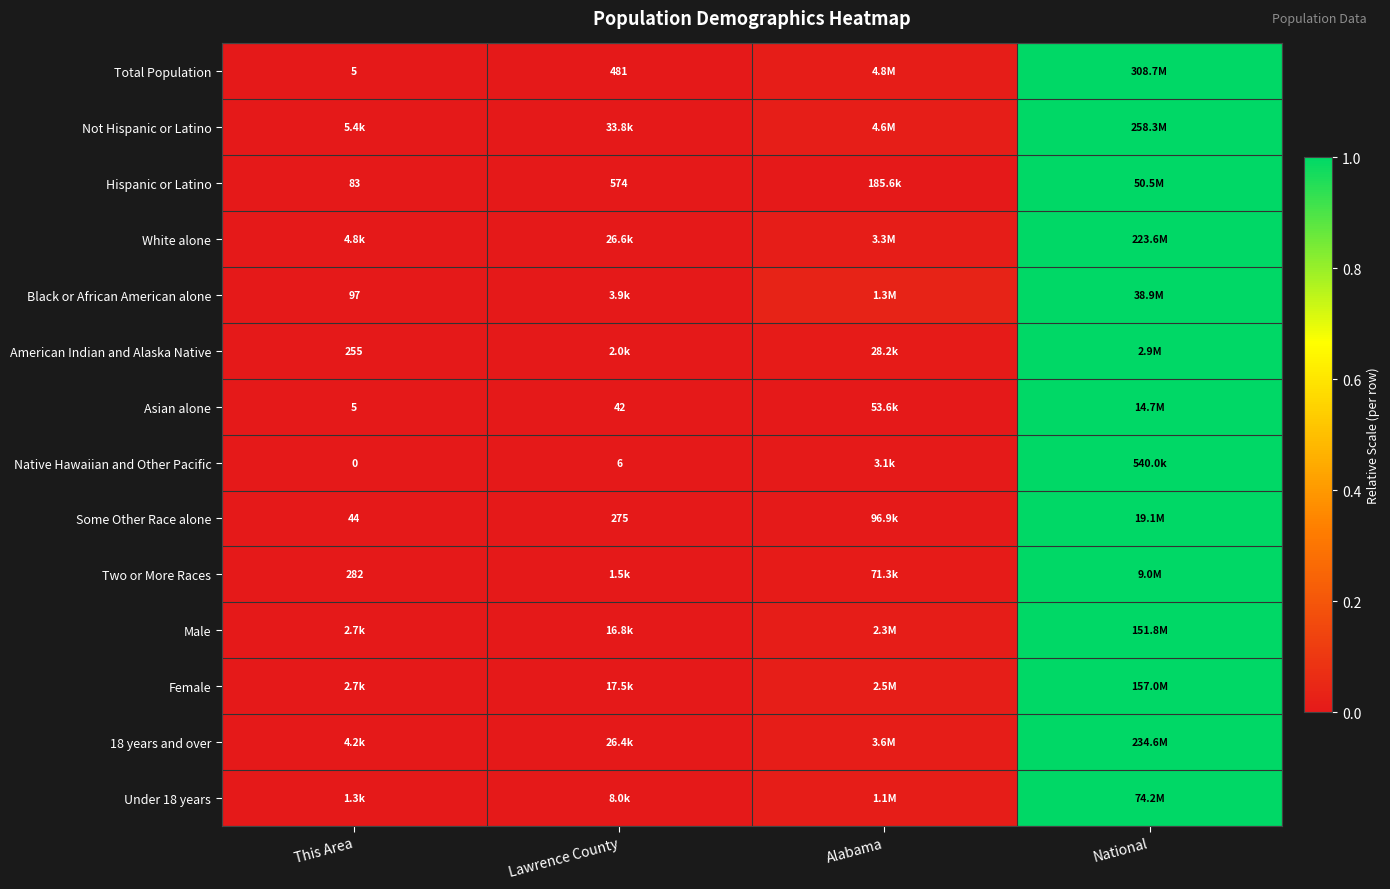

Between National and This Area, which is larger?

National